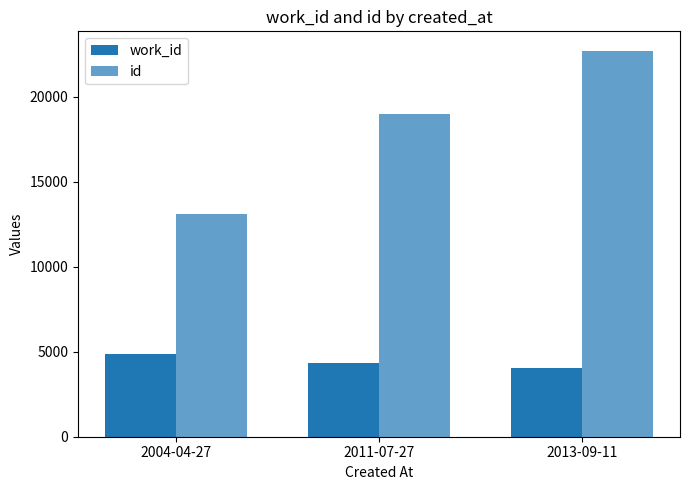

How many groups of bars are there?

3